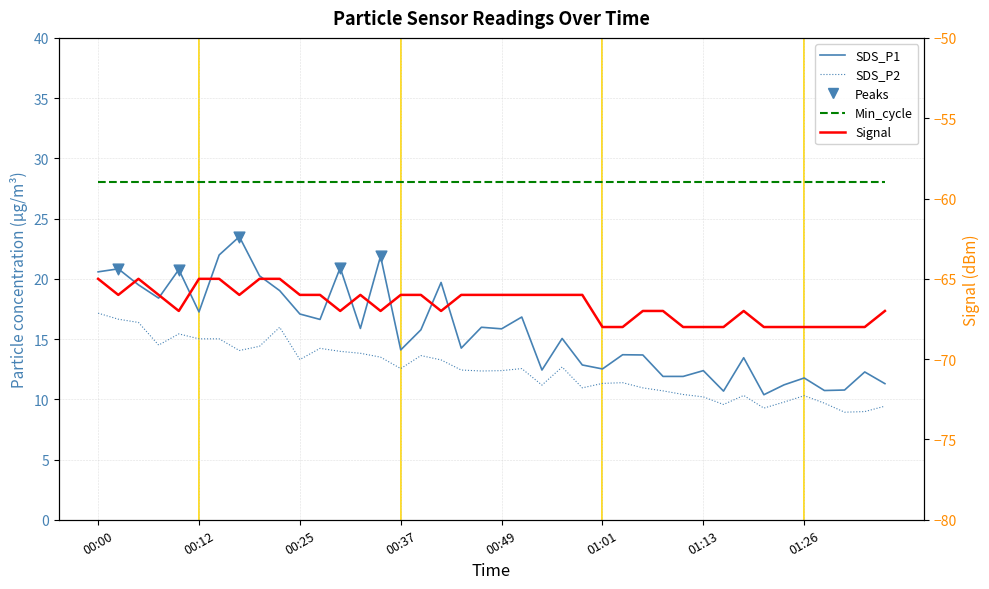

Is the value of SDS_P2 at 36 greater than the value of Signal at 01:26?

Yes